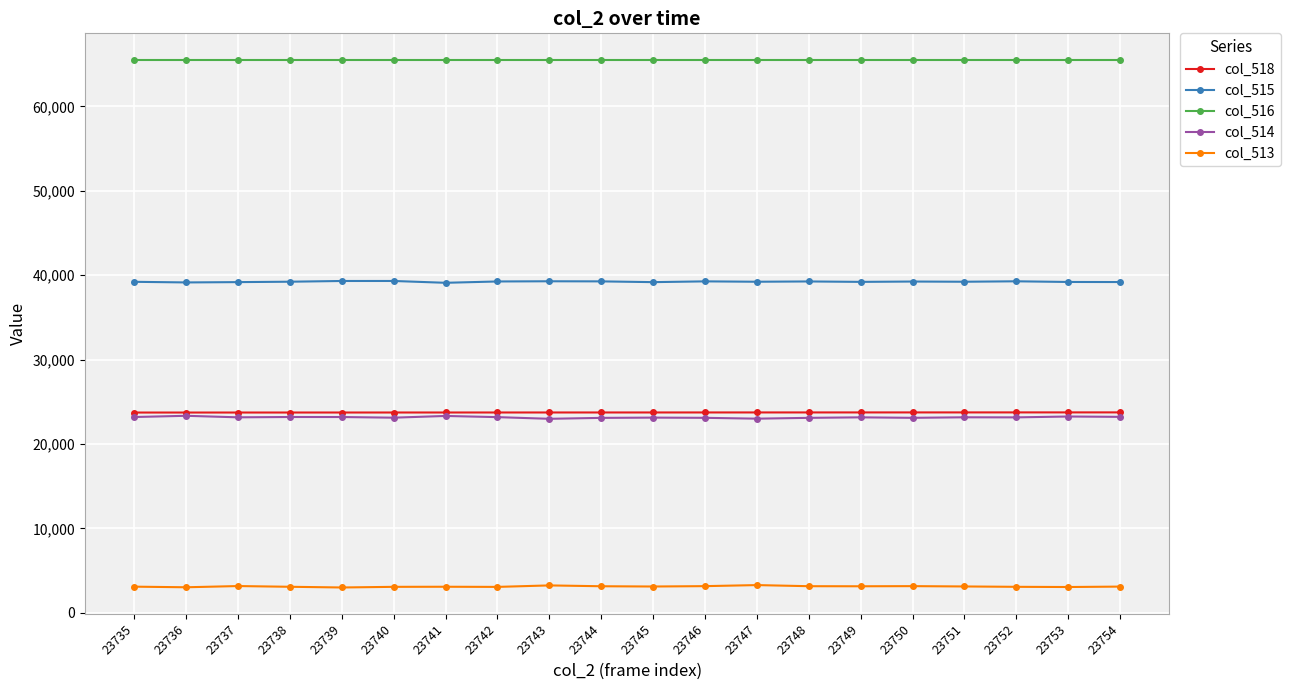

At 23743, list the series in order from largest to smallest.

col_516, col_515, col_518, col_514, col_513